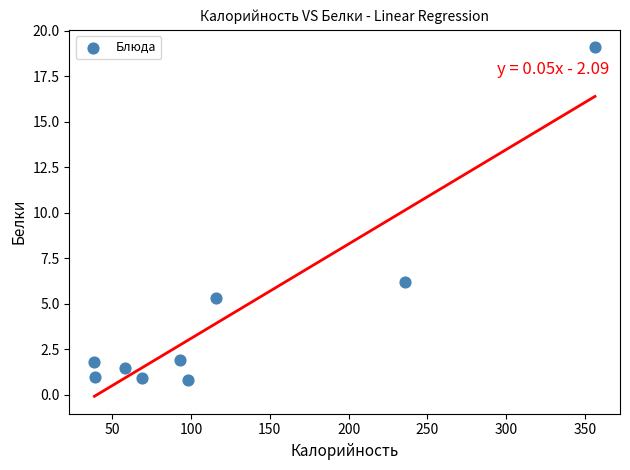

What Y value in the scatter plot is closest to 9?

6.2